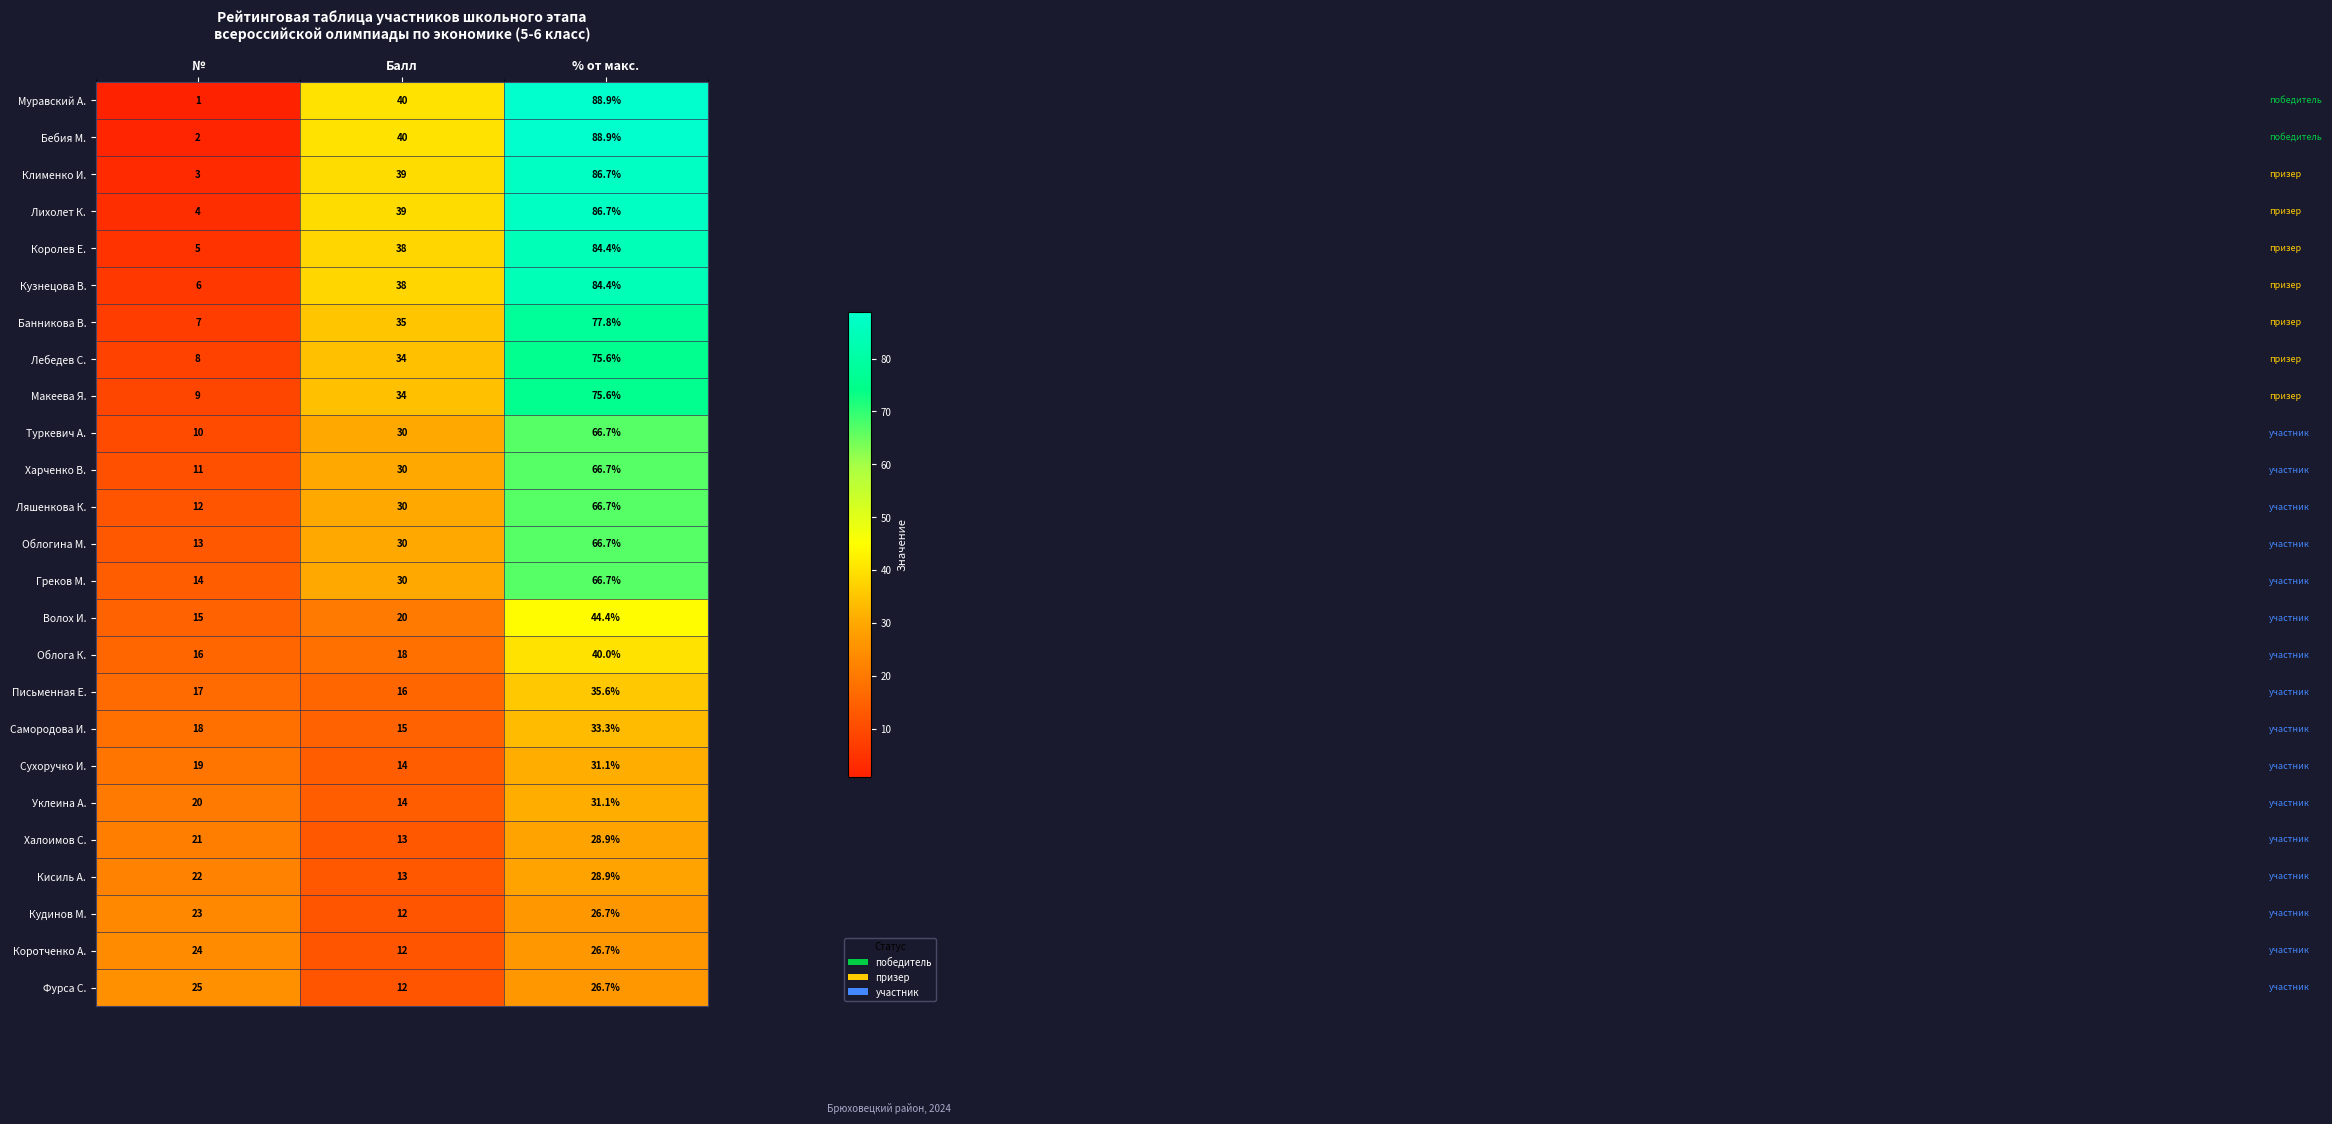

At which label is Кудинов М. closest to 19?

№